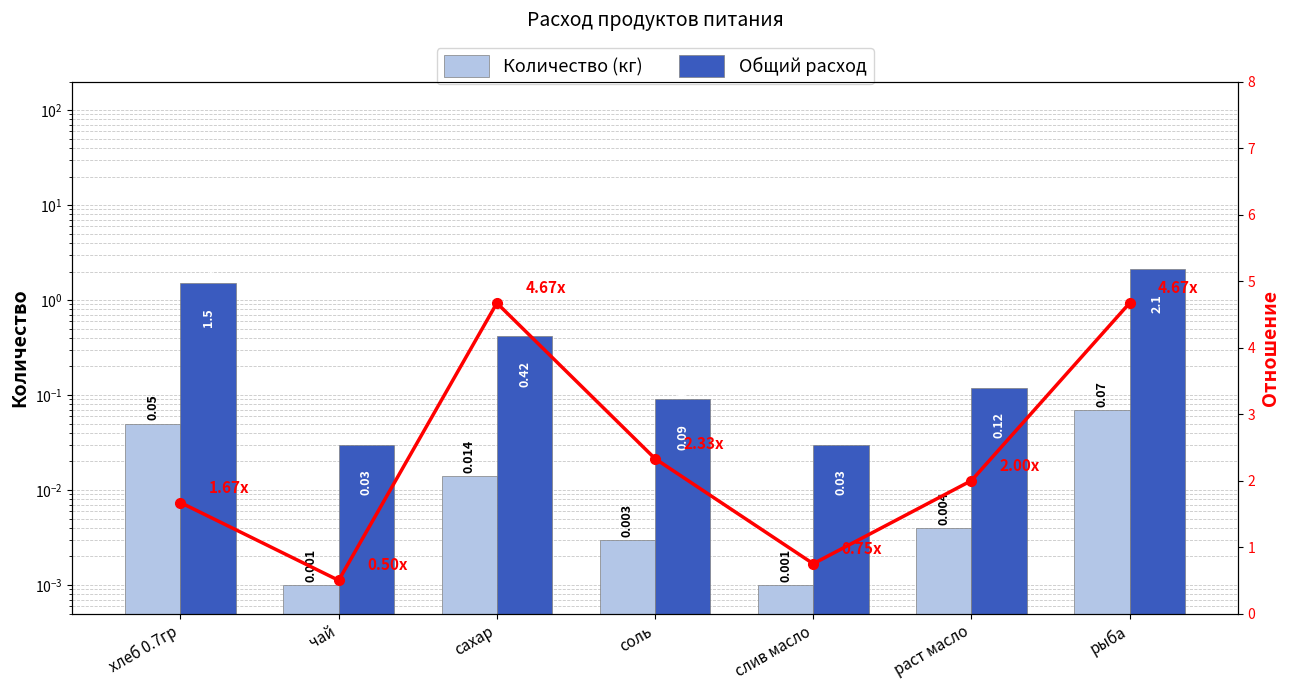

Between чай and рыба, which series saw the biggest shift?

Отношение